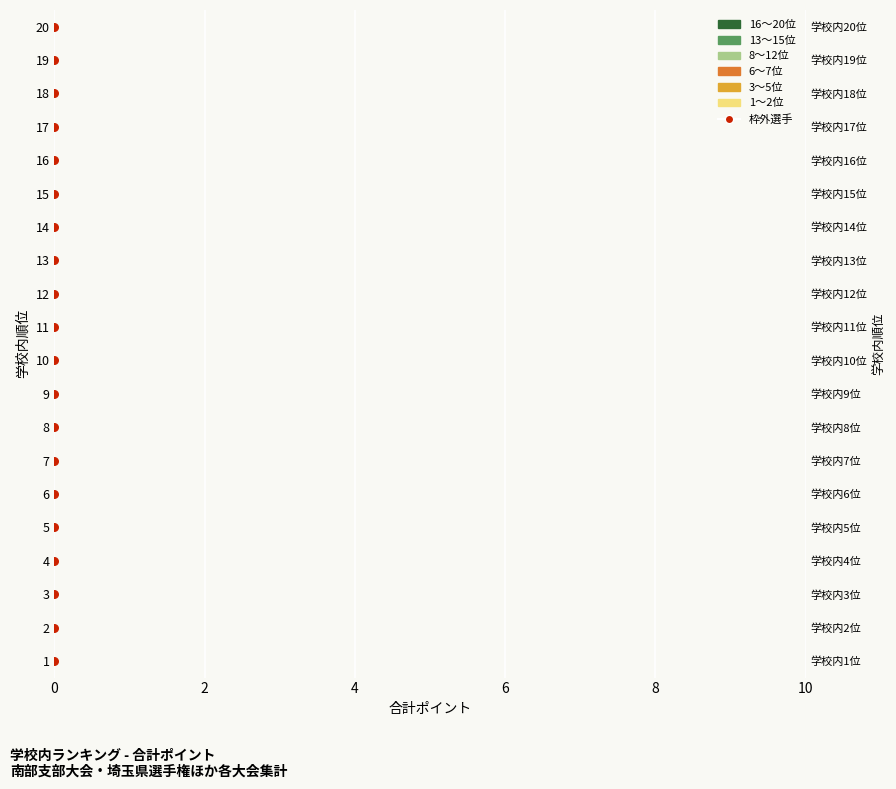

Which series has the largest total across all categories?

枠外選手合計